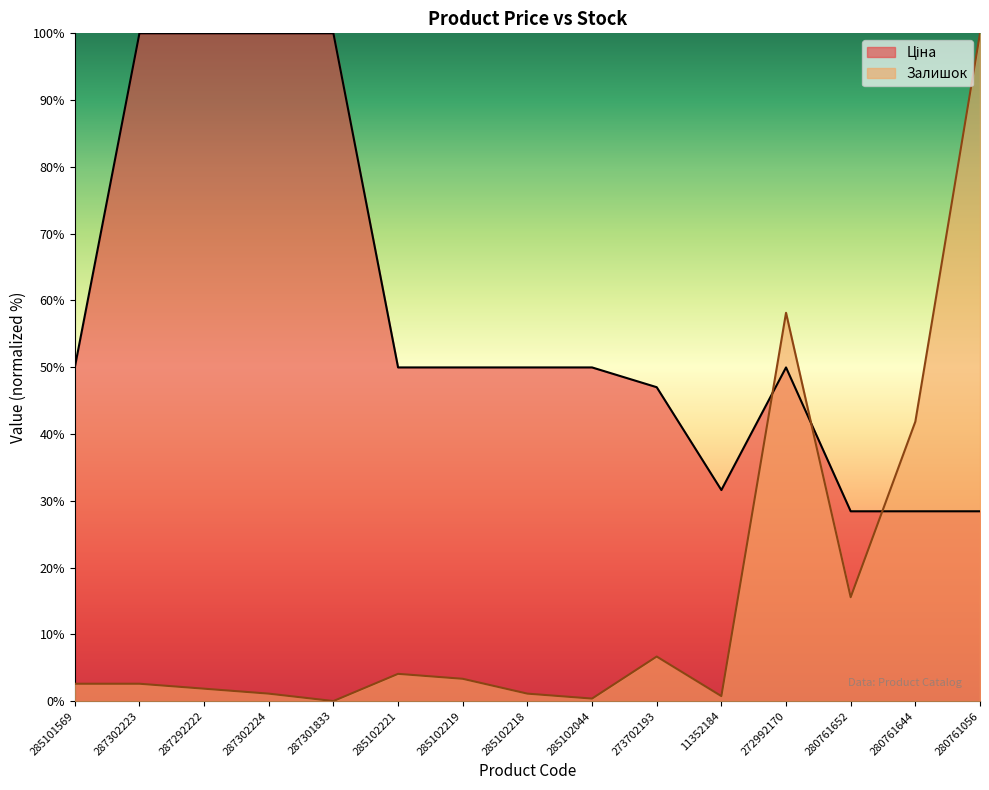

Reading right to left, transcribe all the data shown in this chart.

Ціна: 280761056=28.4	280761644=28.4	280761652=28.4	272992170=50.0	11352184=31.6	273702193=47.0	285102044=50.0	285102218=50.0	285102219=50.0	285102221=50.0	287301833=100.0	287302224=100.0	287292222=100.0	287302223=100.0	285101569=50.0
Залишок: 280761056=100.0	280761644=41.9	280761652=15.6	272992170=58.1	11352184=0.7	273702193=6.7	285102044=0.4	285102218=1.1	285102219=3.3	285102221=4.1	287301833=0.0	287302224=1.1	287292222=1.9	287302223=2.6	285101569=2.6